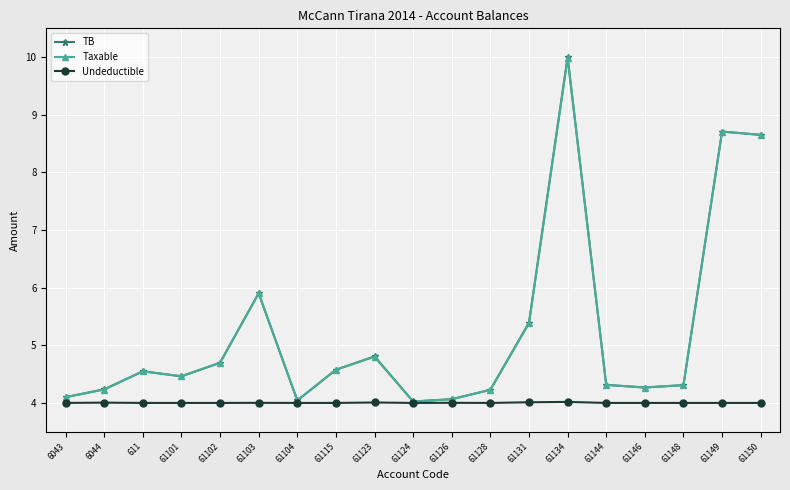

The value of TB at 61146 is 2.1. True or false?

False